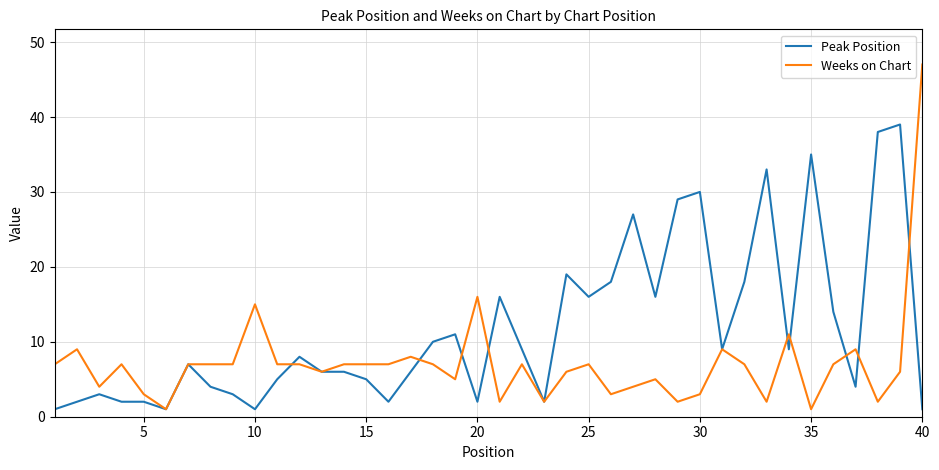

True or false: Peak Position has more than 2 points higher than both neighbors.

True